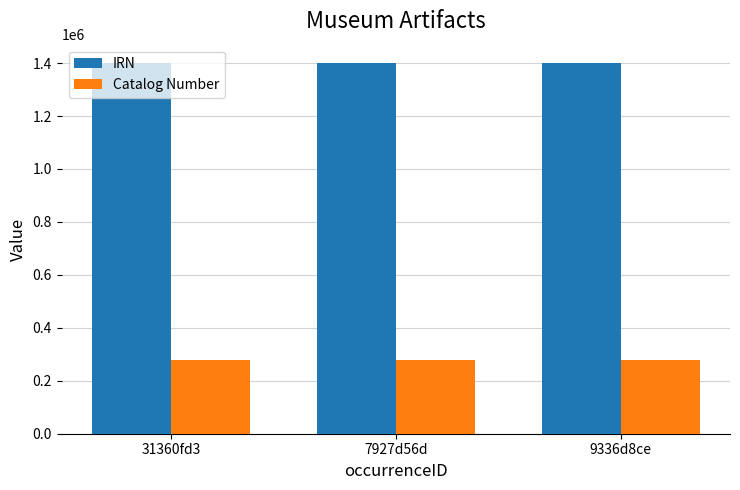

The value of Catalog Number at 9336d8ce is 444393.3. True or false?

False